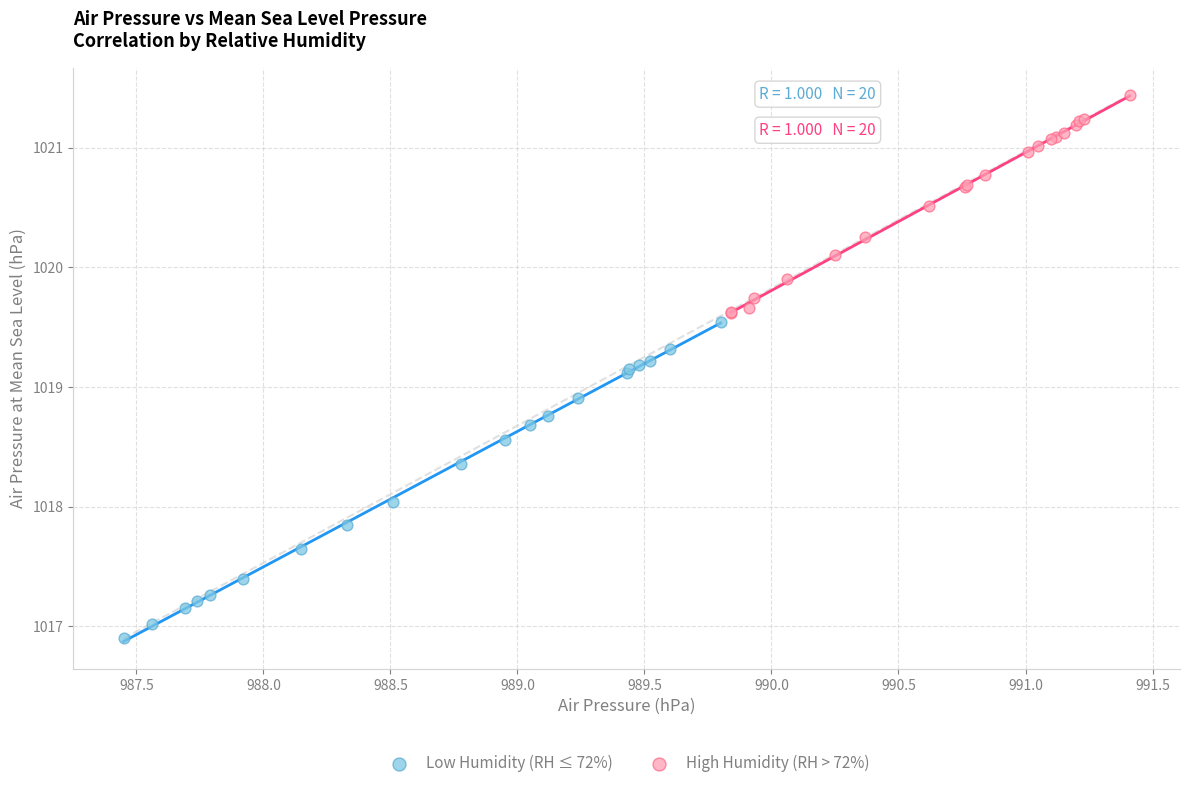

Which series has the widest spread of Y values?

Low Humidity (RH ≤ 72%)